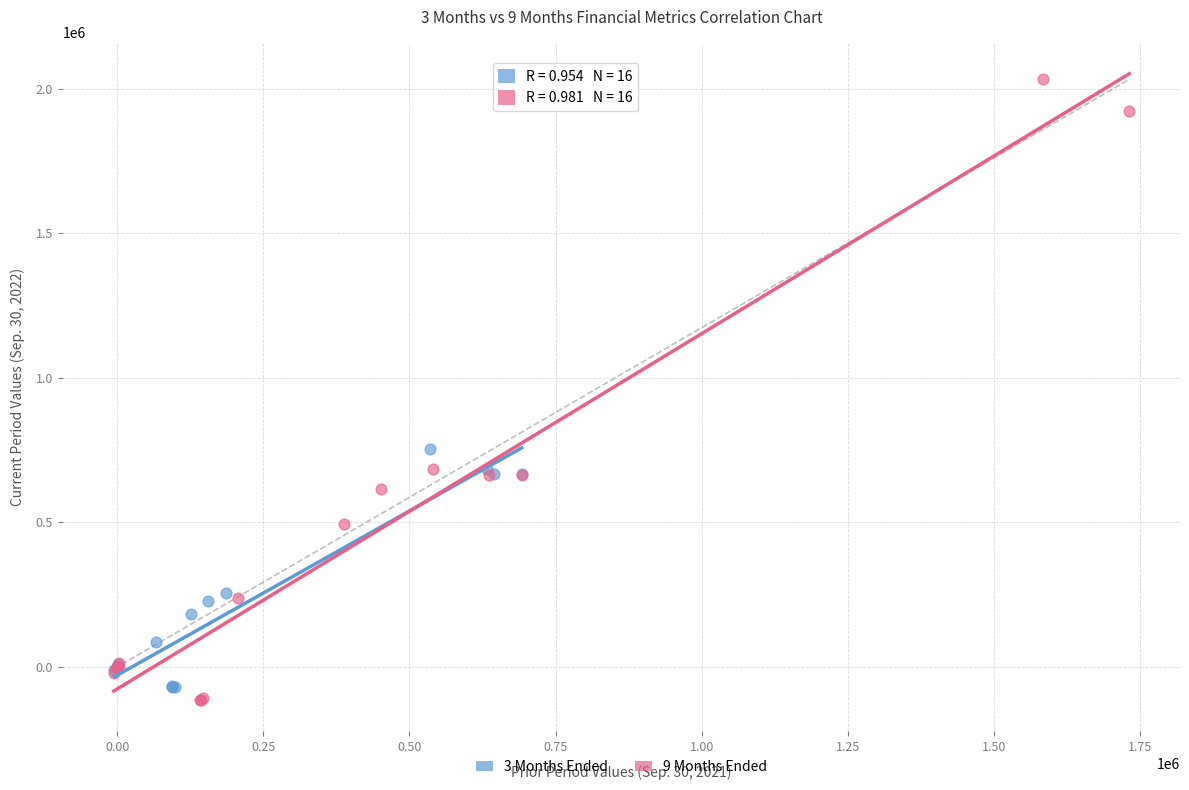

Which series contains the highest Y value?

9 Months Ended